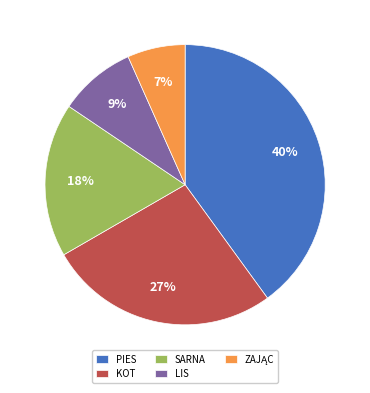

To the nearest percent, what is the difference between the largest and smallest slice percentages?

33%